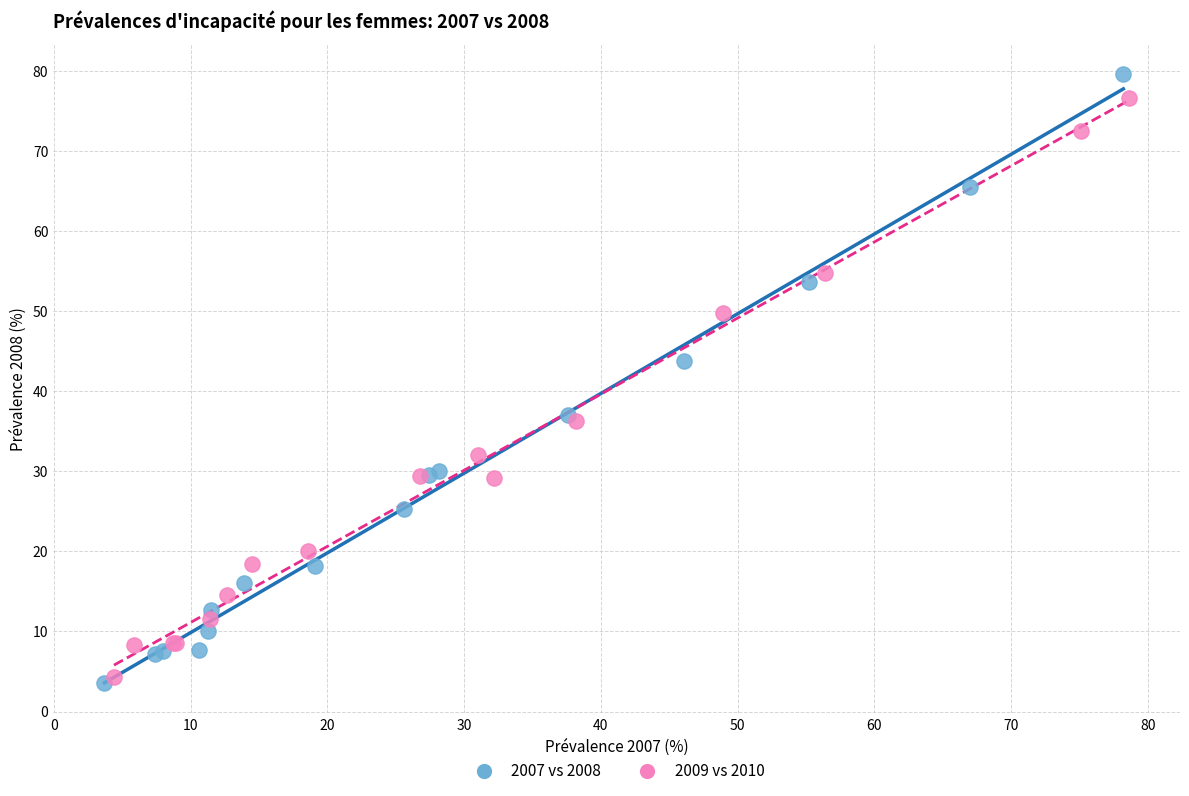

What are all the series names shown in the legend?

2007 vs 2008, 2009 vs 2010